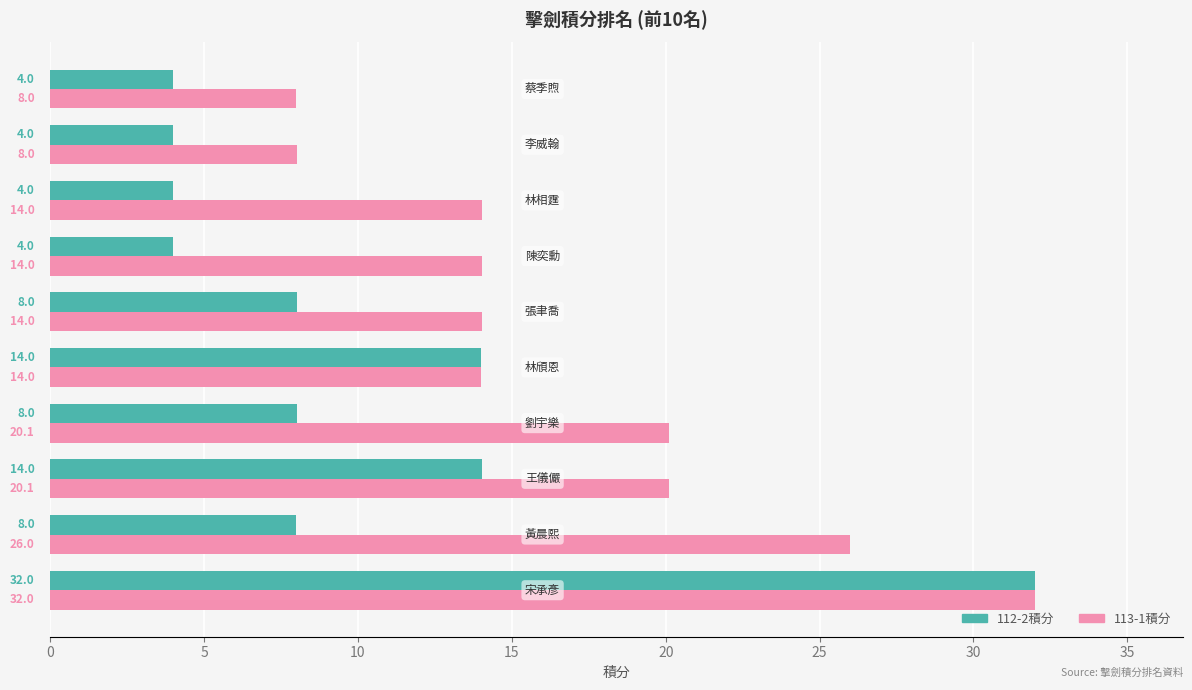

What is the lowest value of the 112-2積分 series?

4.0